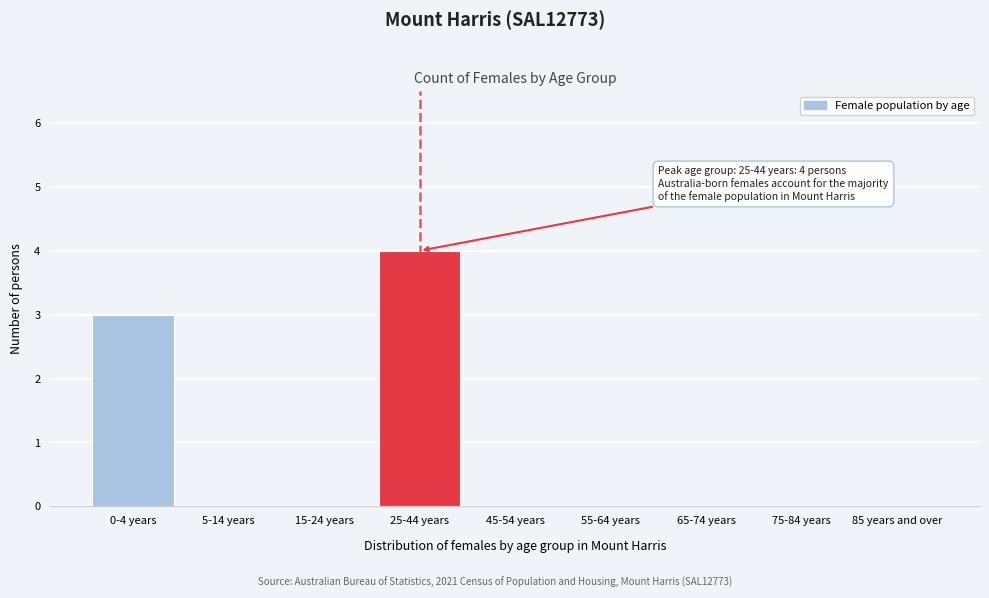

Reading left to right, transcribe all the data shown in this chart.

0-4 years=3	5-14 years=0	15-24 years=0	25-44 years=4	45-54 years=0	55-64 years=0	65-74 years=0	75-84 years=0	85 years and over=0